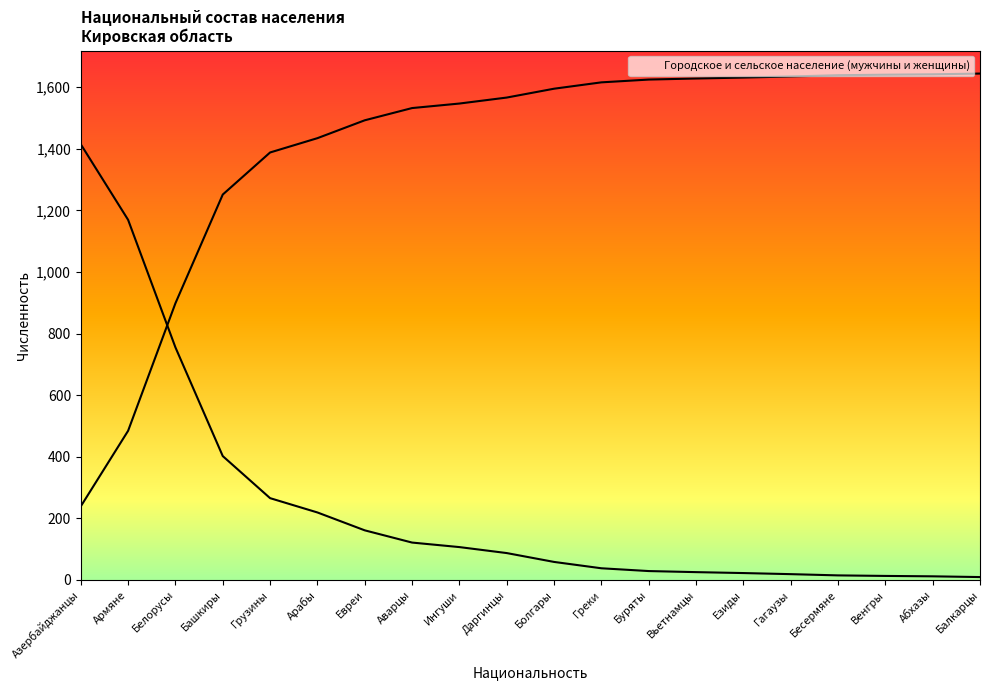

True or false: the data shows 318.5 at Армяне.

False